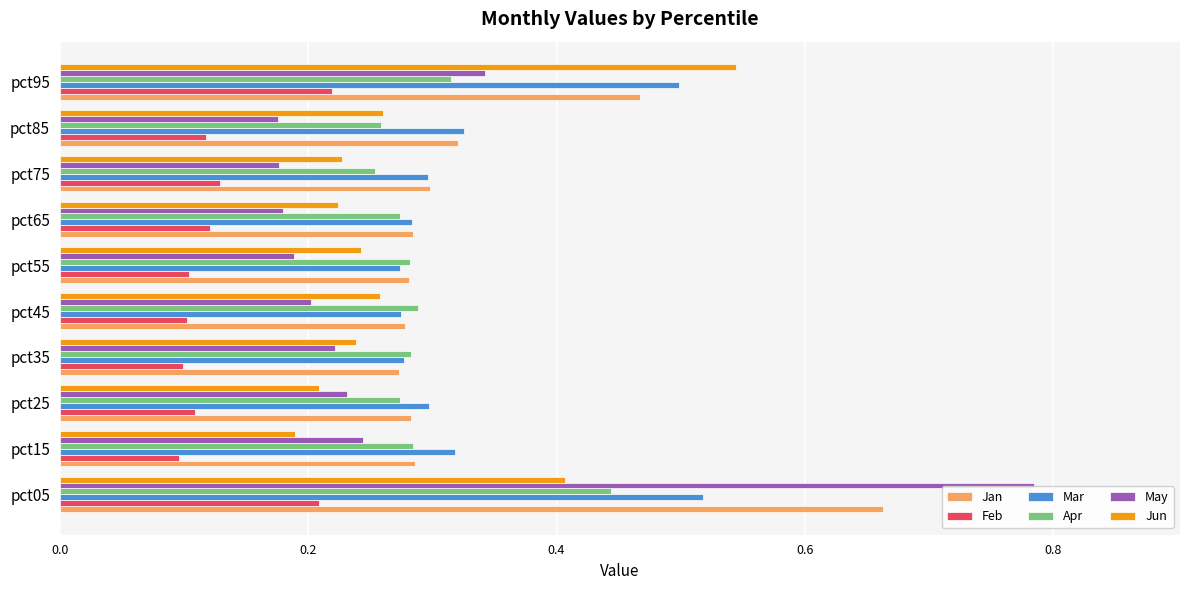

How many Feb values are between 0 and 1?

10